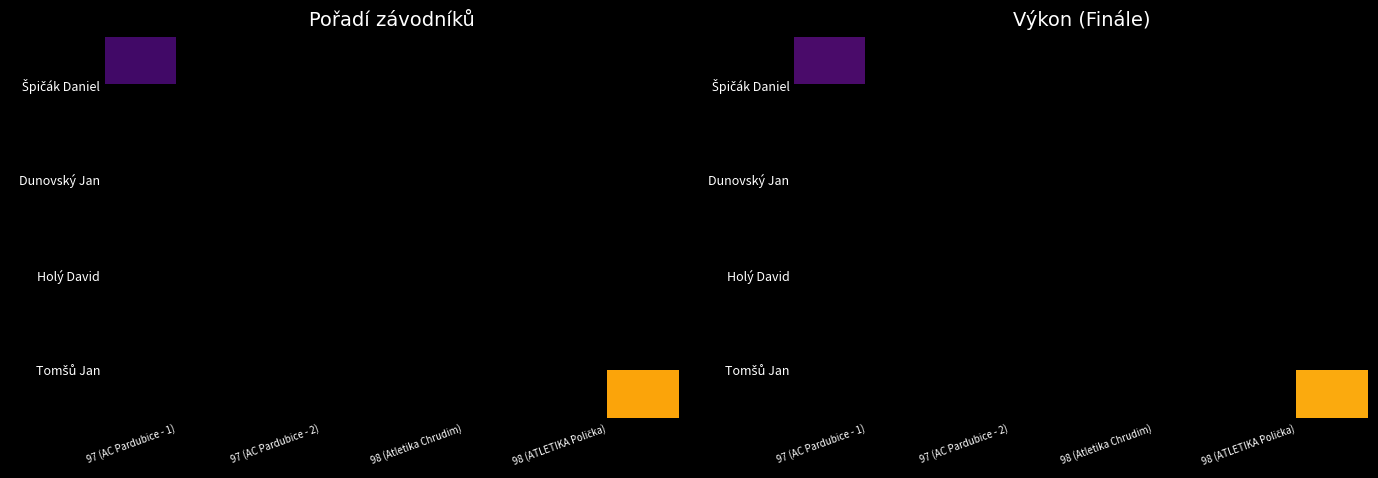

Which category has the lowest value across all series?

97 (AC Pardubice - 1)